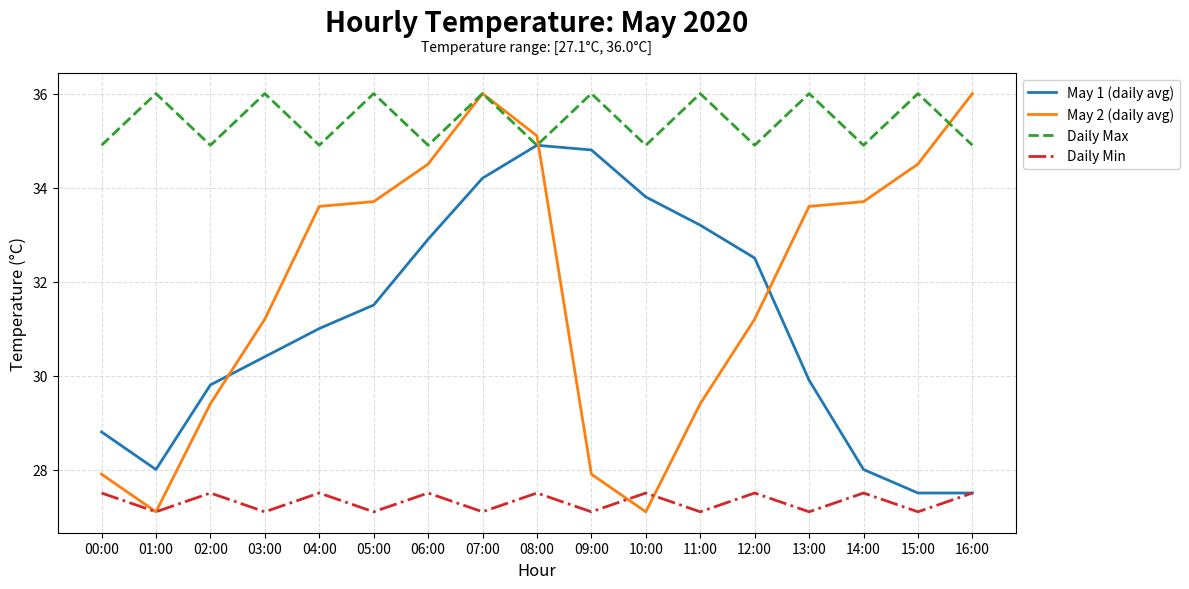

What value does the May 2 (daily avg) series have at 12:00?

31.2